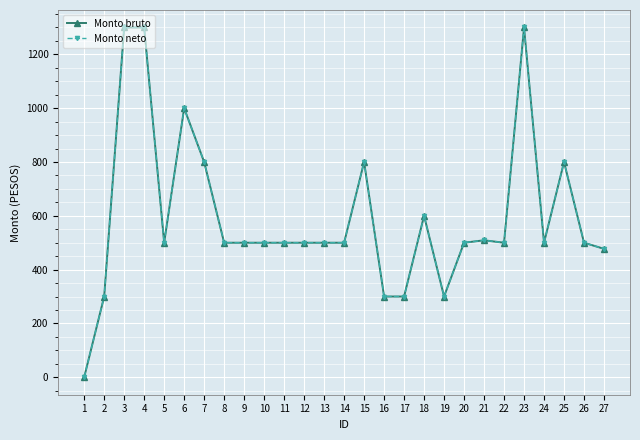

What is the value of the Monto bruto point at the 11th from the left?

500.0